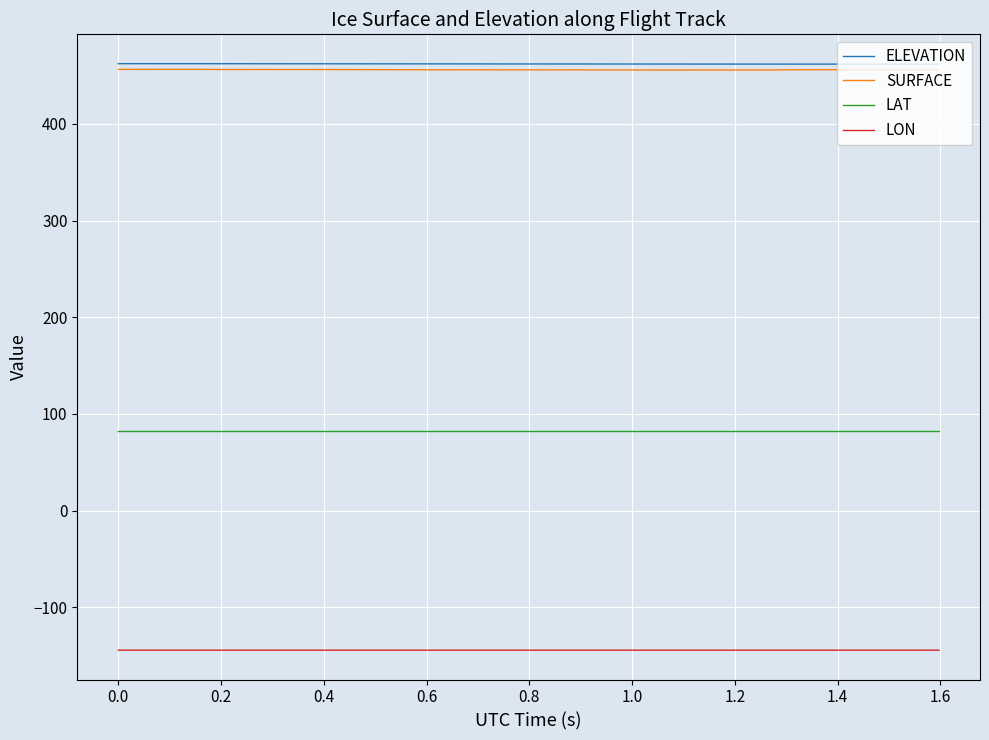

Is this an area chart (filled region under the line)?

No